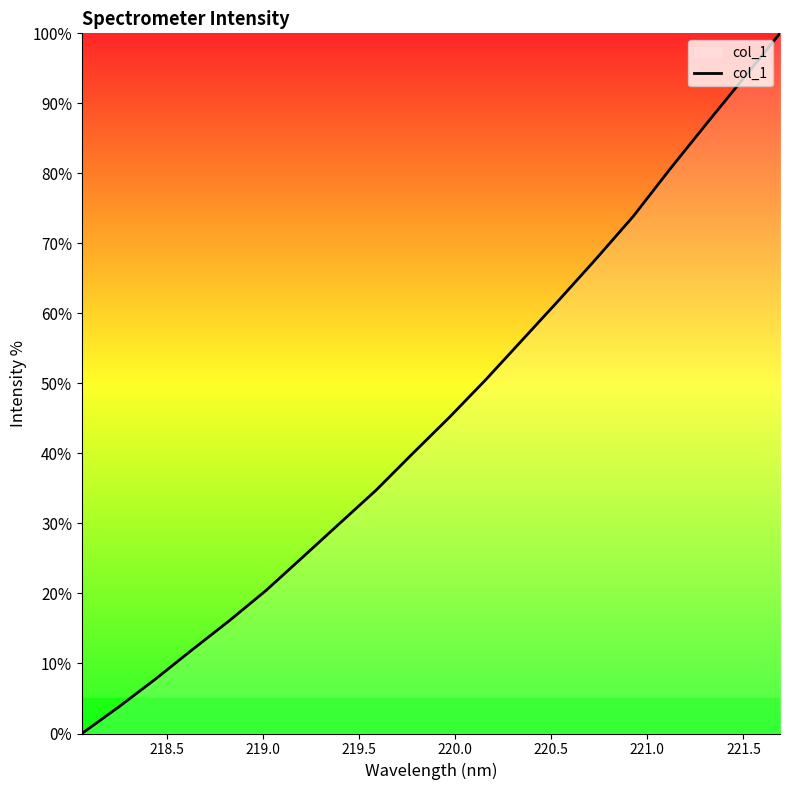

How many lines are shown in the chart?

1